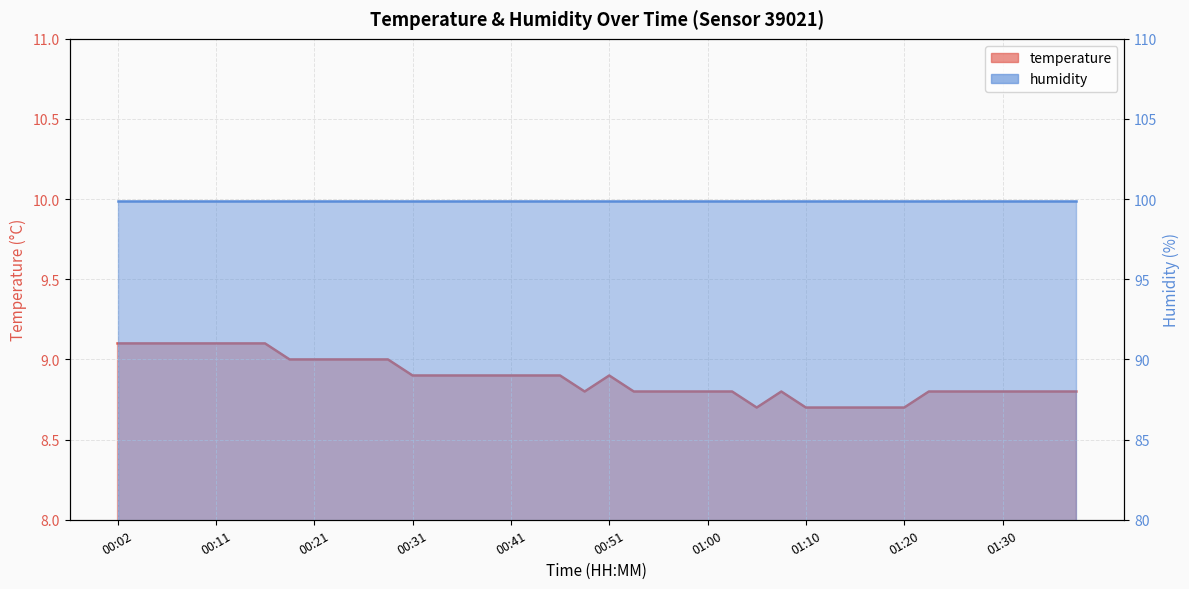

Where is the first local maximum?

00:51